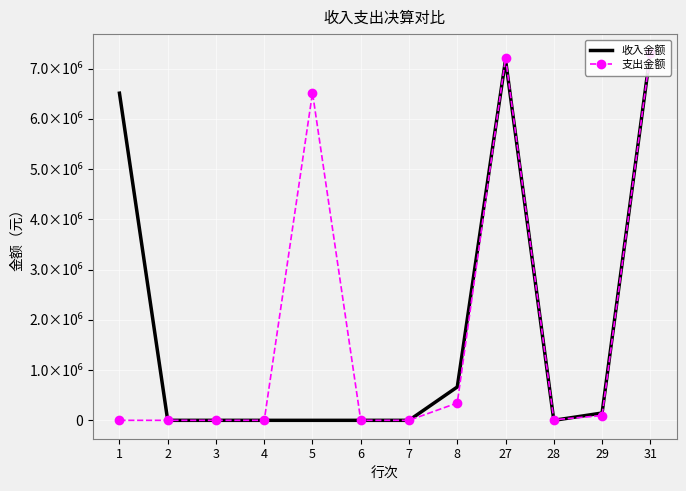

Rank the series by their average value, from highest to lowest.

收入金额, 支出金额